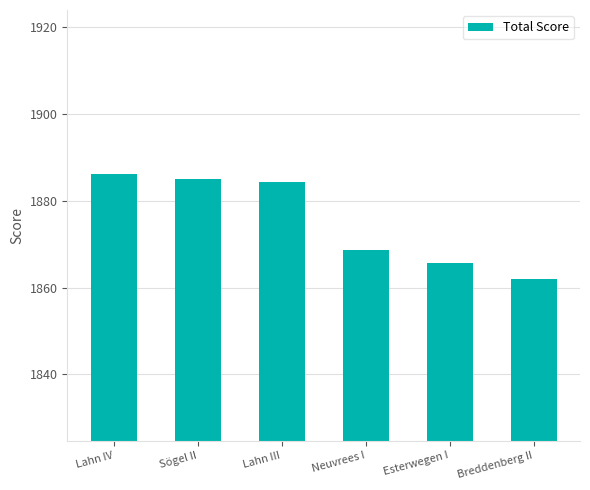

What is the difference between the maximum and minimum values?

24.2